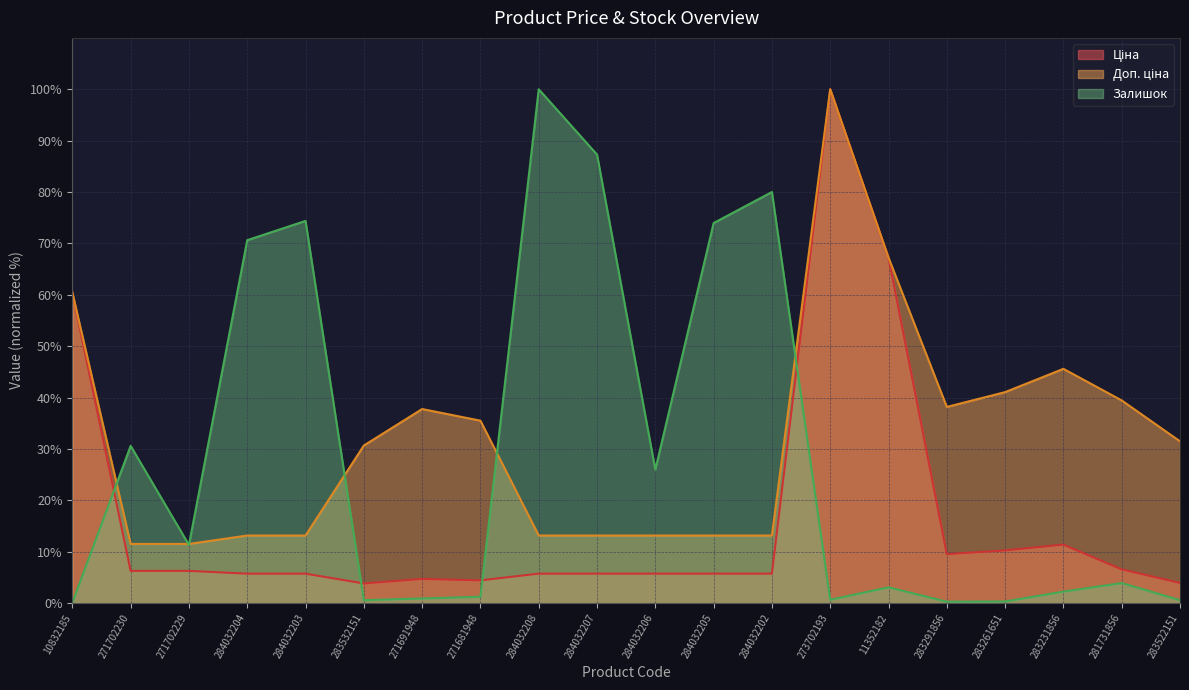

At which label does Залишок reach its minimum?

10832185